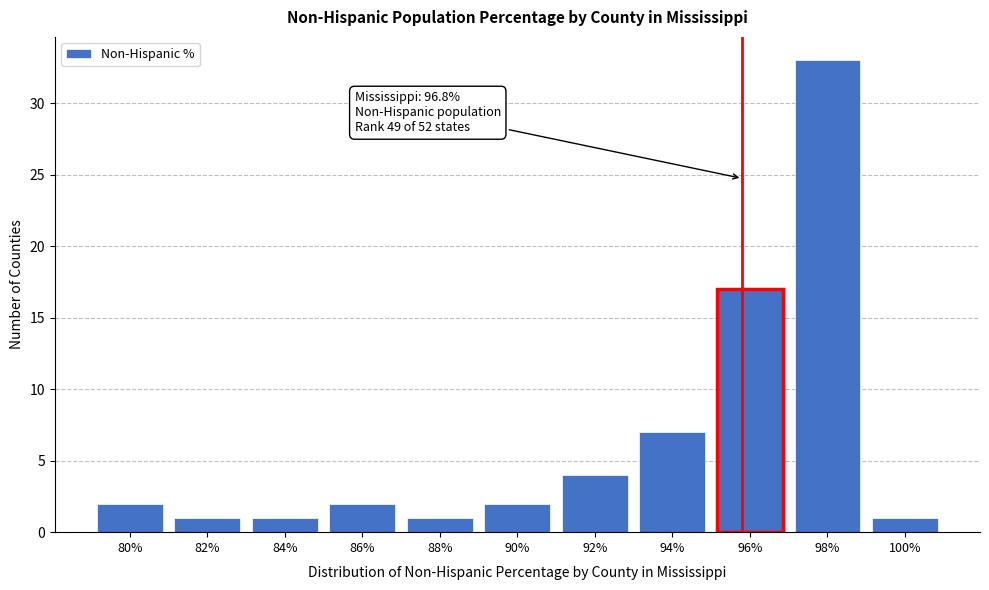

Reading left to right, extract all data points from this chart.

80%=2	82%=1	84%=1	86%=2	88%=1	90%=2	92%=4	94%=7	96%=17	98%=33	100%=1